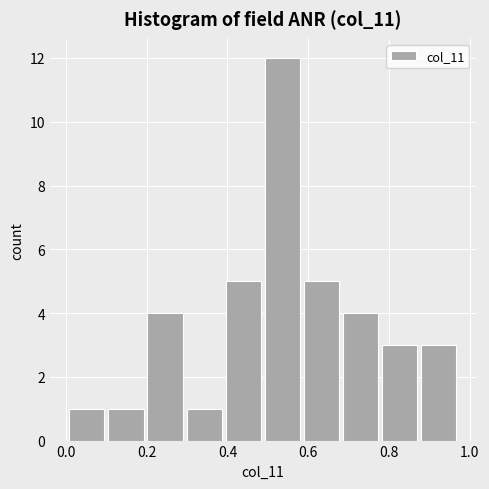

Reading left to right, list every bar in this chart as the range it spans on the x-axis followed by its height. Neither the bar edges nor the heights are printed on the chart, so give them approximately, as read against the axes.

0.00 to 0.10: 1
0.10 to 0.20: 1
0.20 to 0.30: 4
0.30 to 0.40: 1
0.40 to 0.48: 5
0.48 to 0.58: 12
0.58 to 0.68: 5
0.68 to 0.78: 4
0.78 to 0.88: 3
0.88 to 0.98: 3